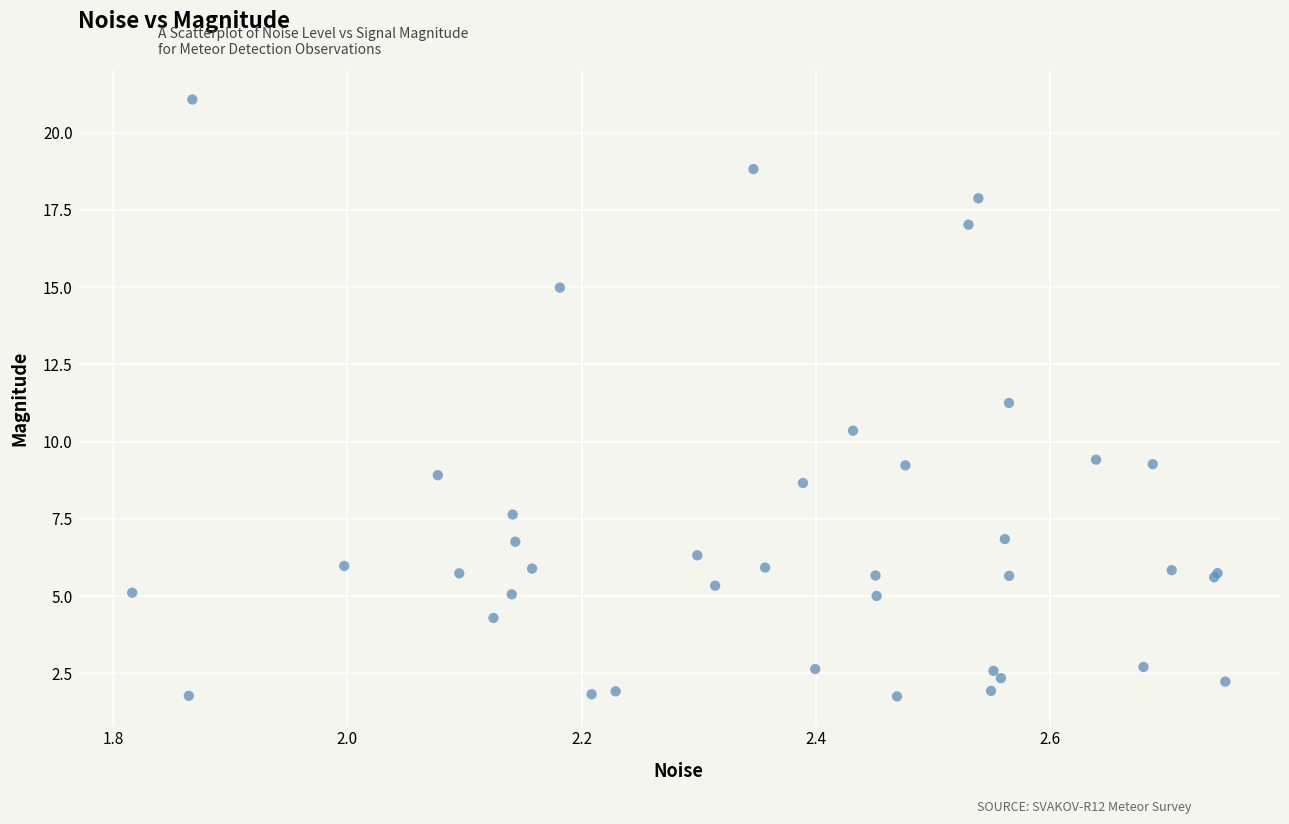

What Y value in the scatter plot is closest to 11?

11.2